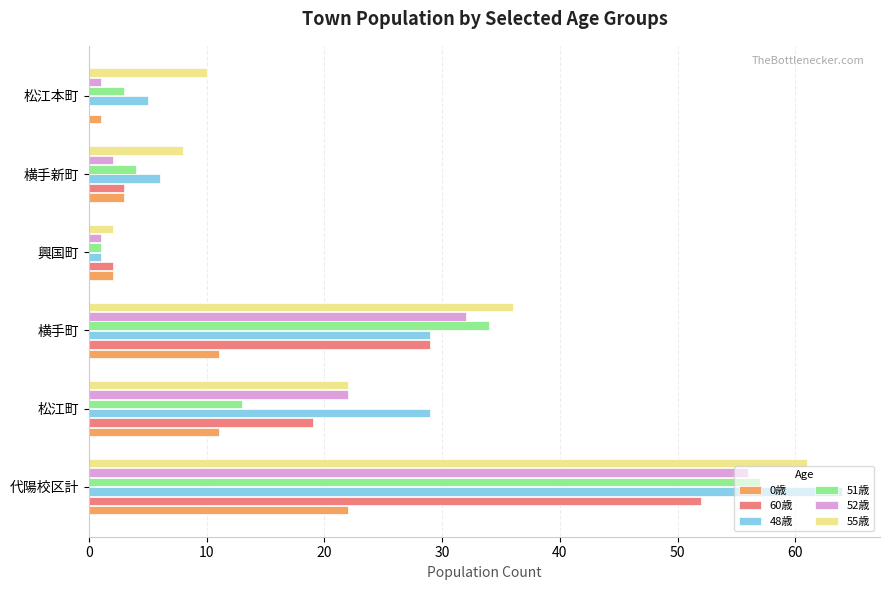

What is the highest value of the 51歳 series?

57